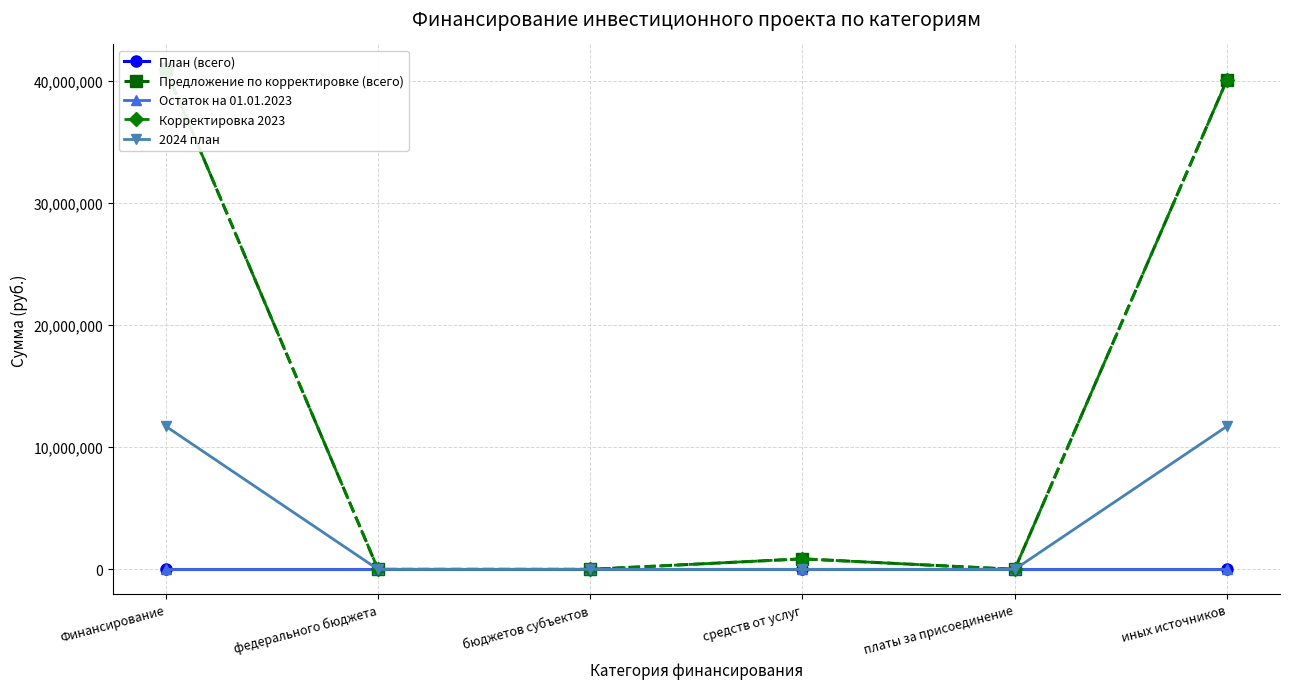

How many lines are shown in the chart?

5